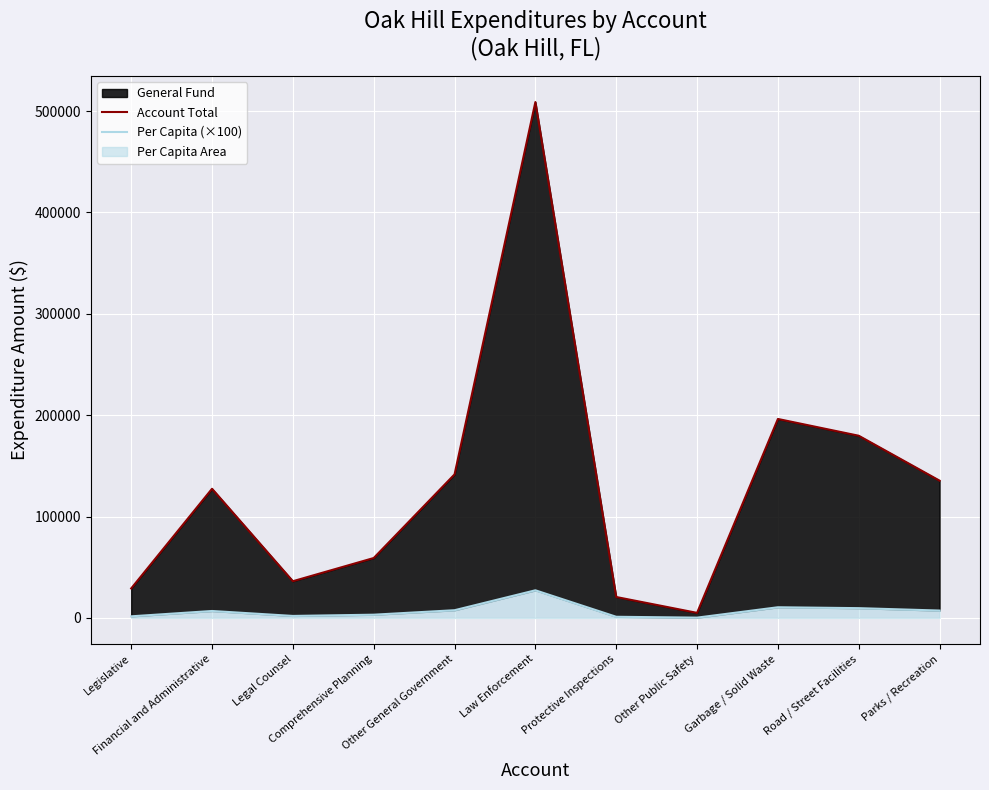

The value of Account Total at Legal Counsel is 36186. True or false?

True